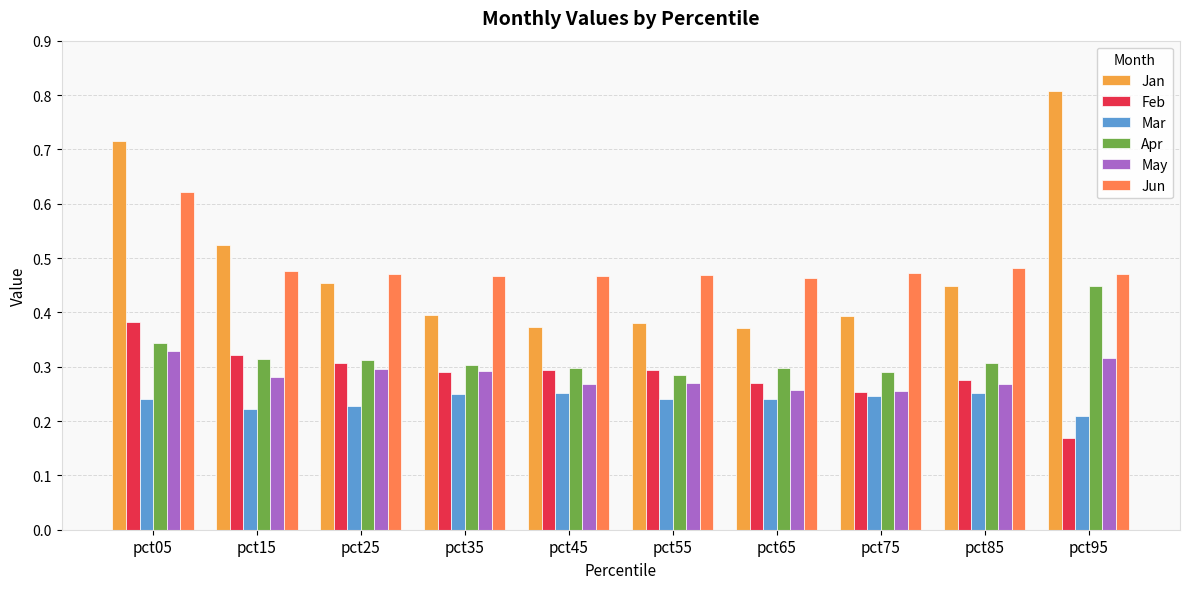

How many bars are there in total?

60